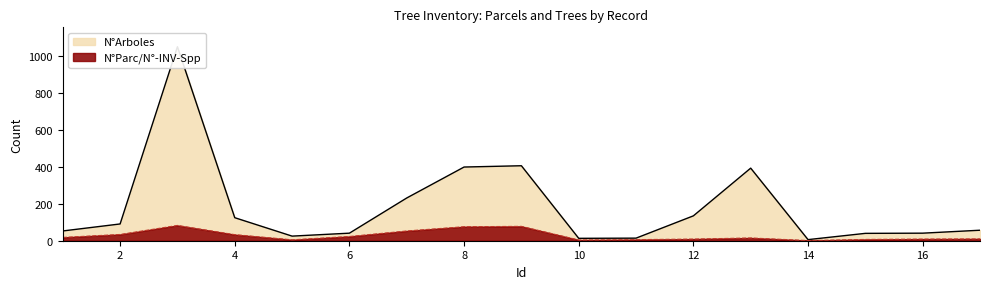

True or false: N°Parc/N°-INV-Spp and N°Arboles cross at least once.

False